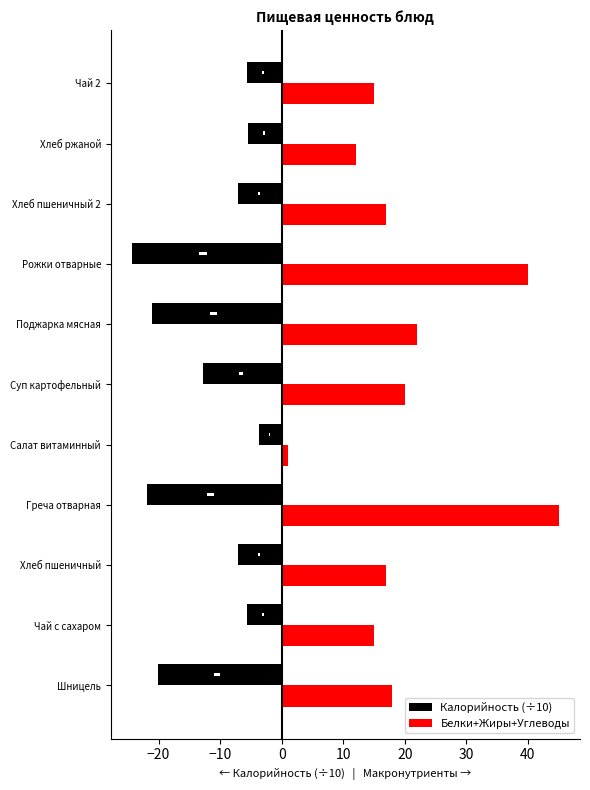

What is the minimum value for Калорийность (÷10)?

-24.3